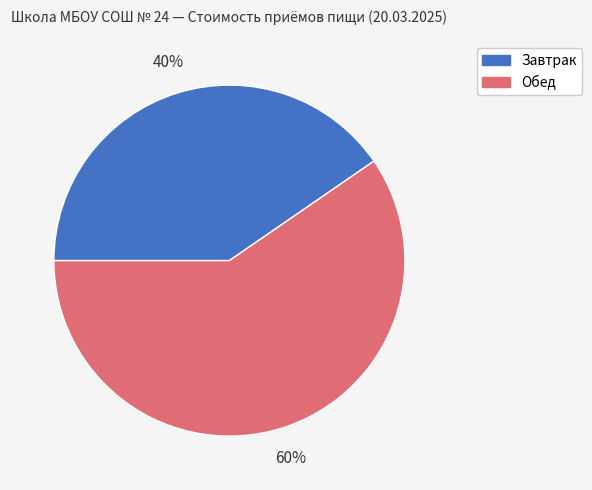

To the nearest percent, what is the combined percentage of Завтрак and Обед?

100%